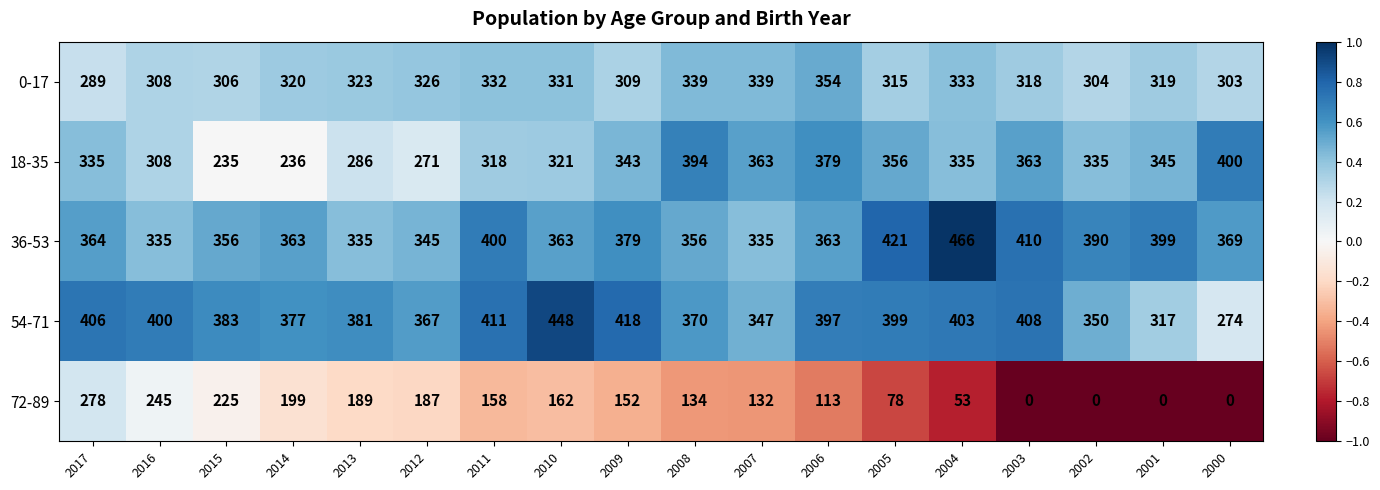

At which label is 72-89 closest to 139?

2008